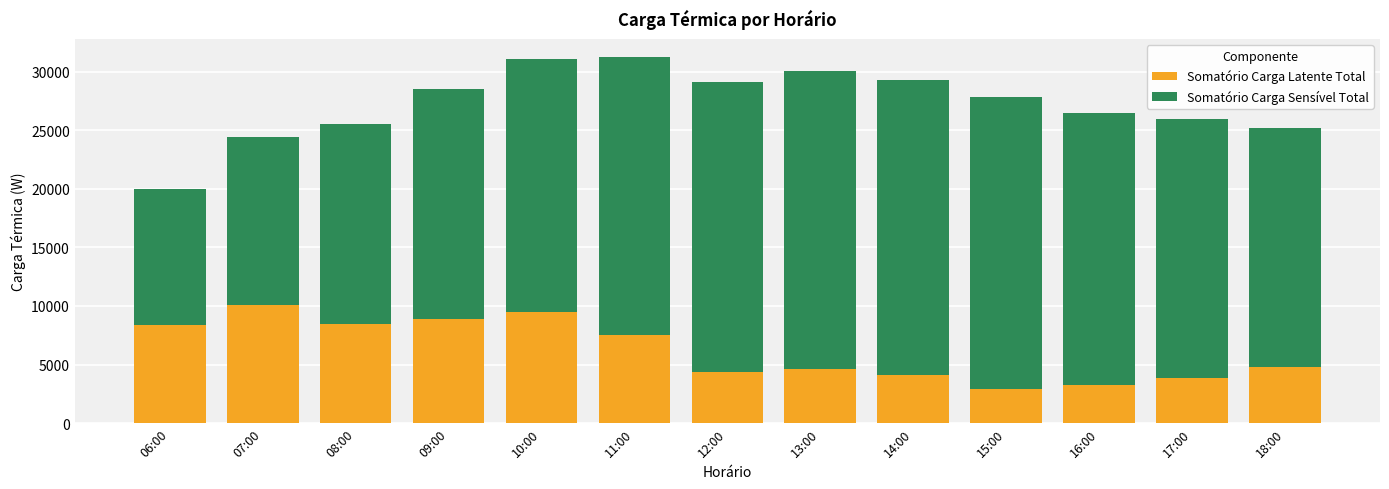

What is the total value across all series at 15:00?

27798.7